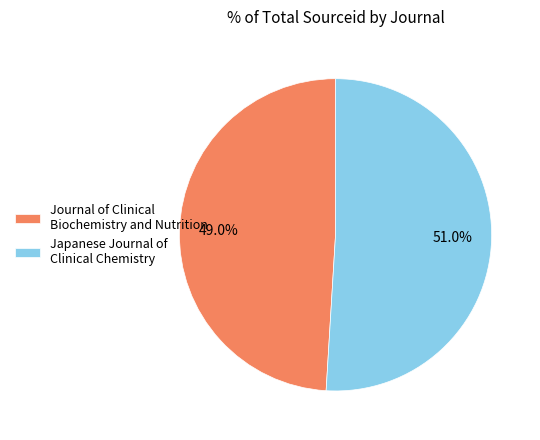

To the nearest percent, what portion does Journal of Clinical Biochemistry and Nutrition represent?

49%